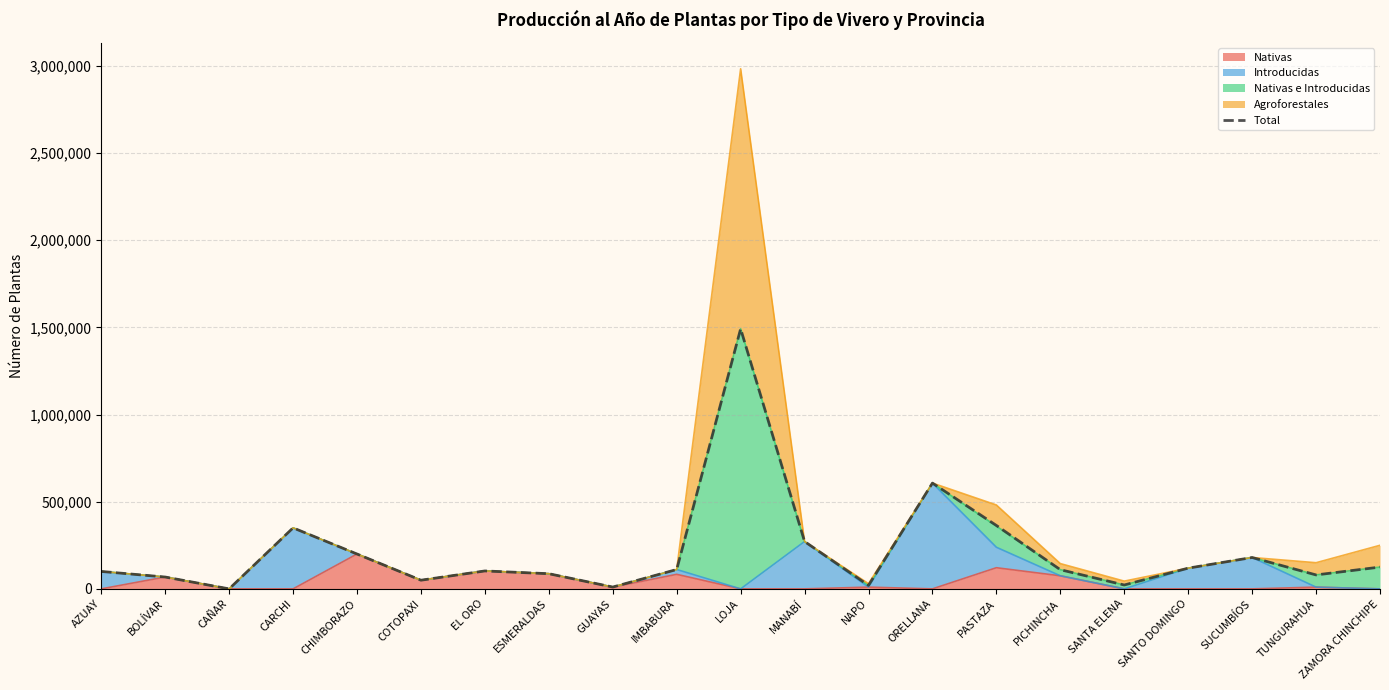

How many points are lower than both their immediate neighbors (excluding endpoints)?

6